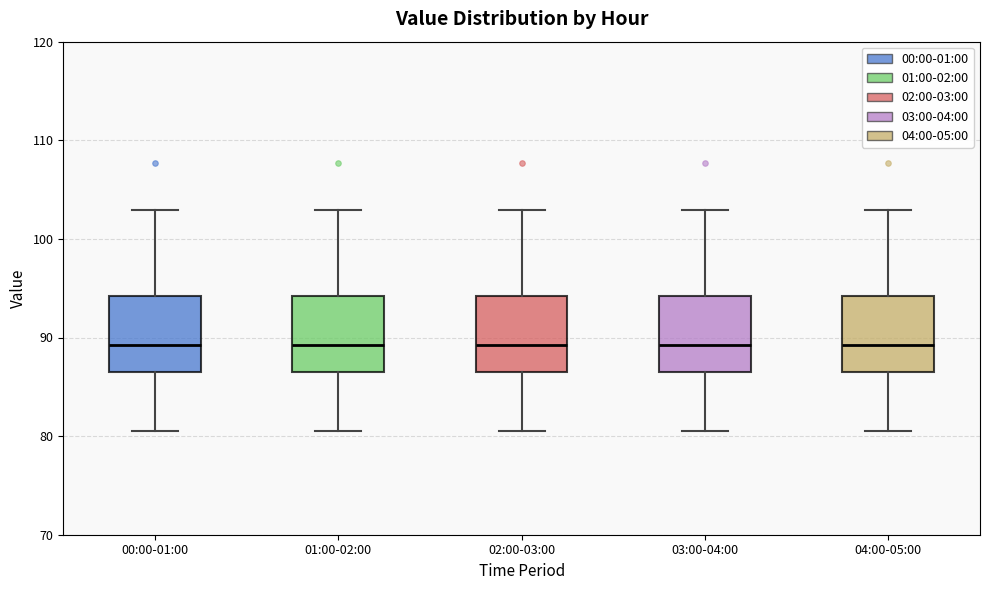

Reading left to right, read every box against the y-axis: the position of its median line, the range the box covers, and the ends of its whiskers. The values are not printed on the chart, so give them approximately, as read against the axis.

00:00-01:00: median 89, box 87 to 94, whiskers 81 to 103
01:00-02:00: median 89, box 87 to 94, whiskers 81 to 103
02:00-03:00: median 89, box 87 to 94, whiskers 81 to 103
03:00-04:00: median 89, box 87 to 94, whiskers 81 to 103
04:00-05:00: median 89, box 87 to 94, whiskers 81 to 103